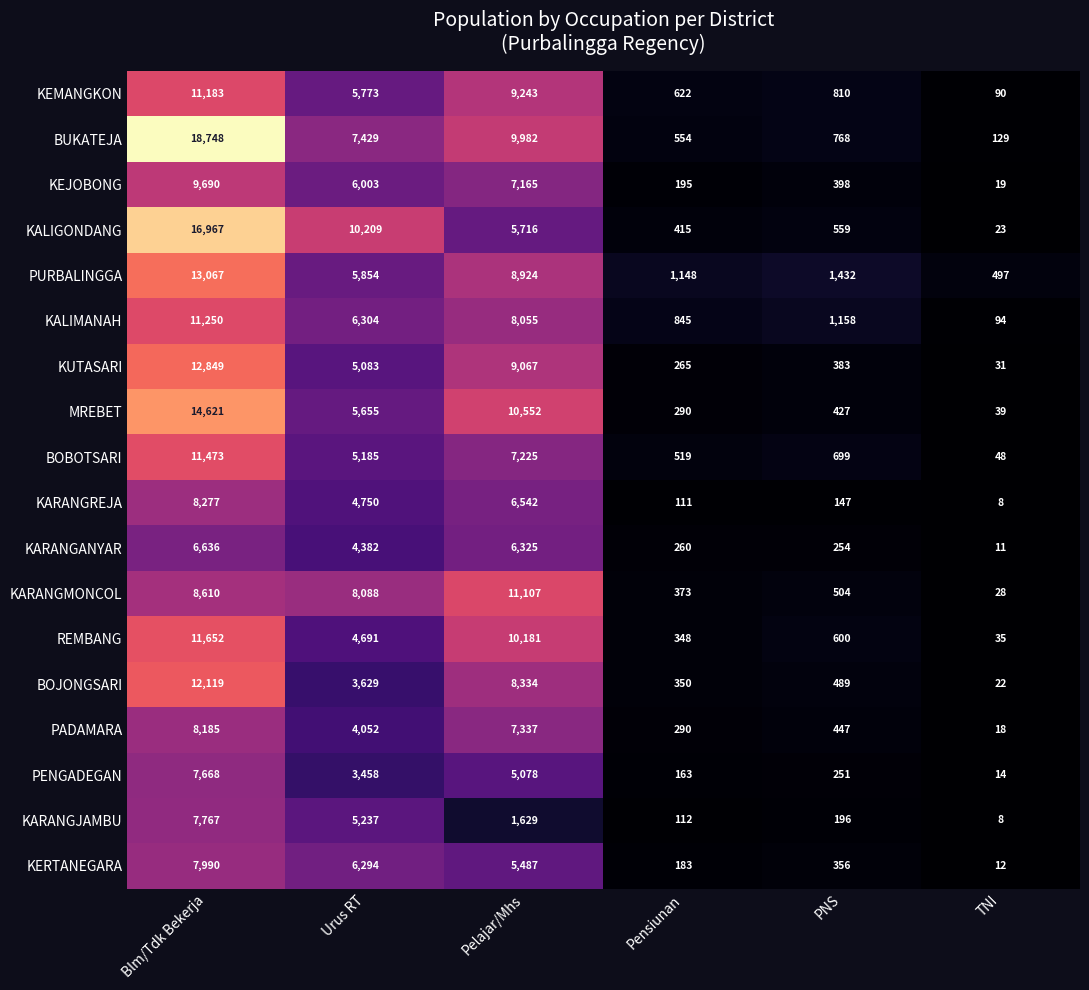

True or false: KARANGREJA has a value of 6542 at Pelajar/Mhs.

True